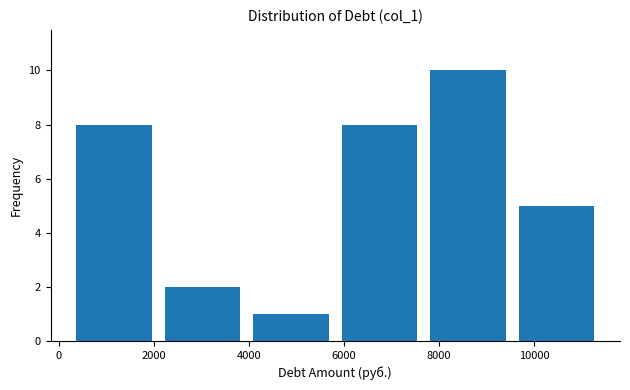

What is the height of the bar covering 4000 to 5800 on the x-axis? Neither the bar edges nor the heights are printed on the chart, so give them approximately, as read against the axes.

1